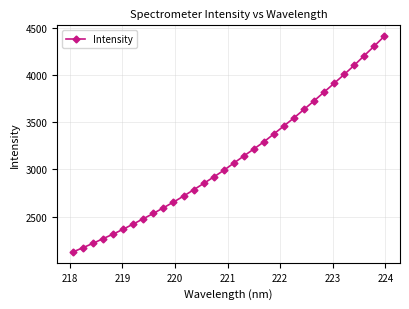

What is the difference between the second highest and minimum values?

2183.6